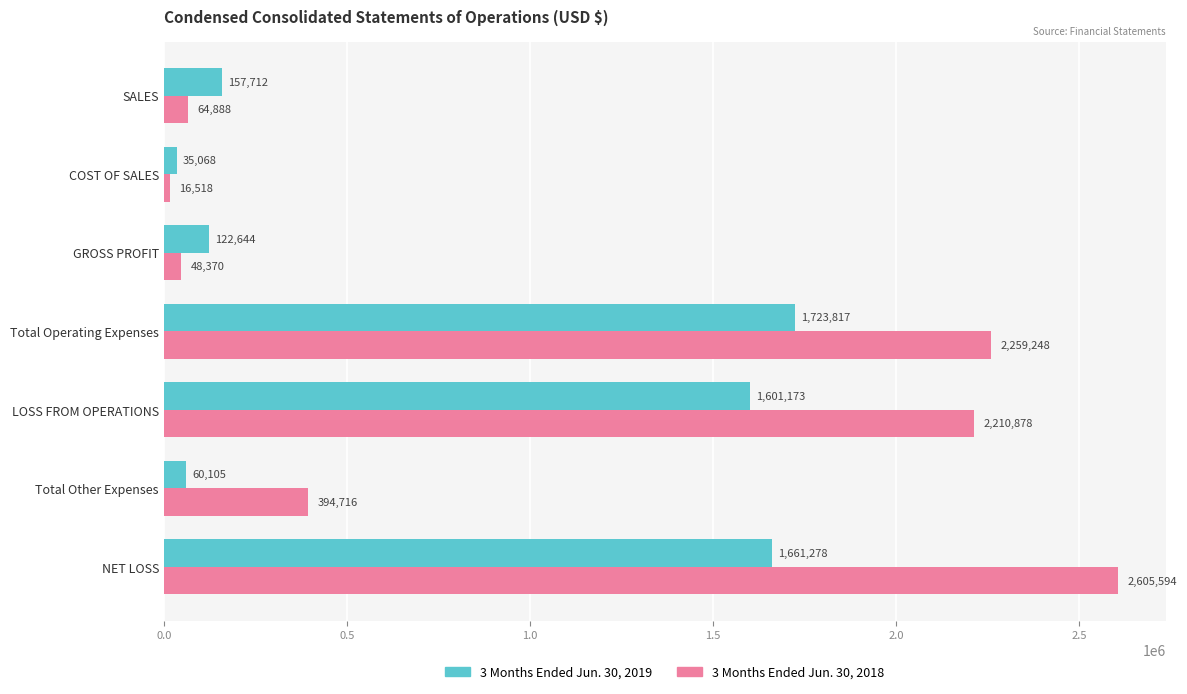

What is the greatest value displayed?

2605594